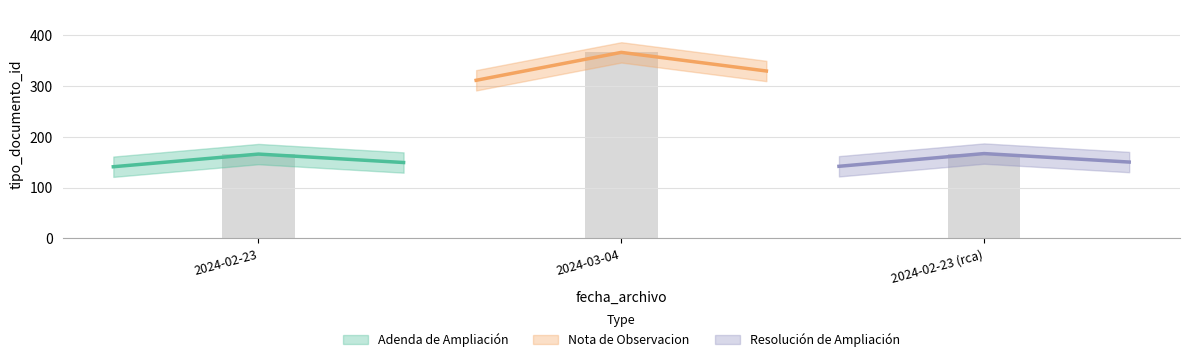

Where is the data nearest to the value 266?

2024-02-23 (rca)